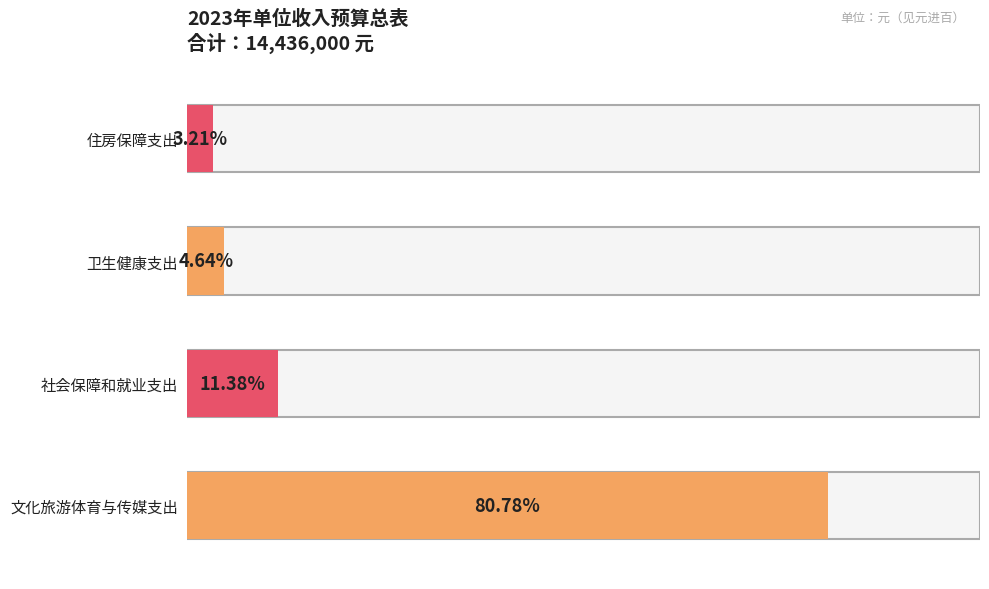

Rank the categories by value from highest to lowest.

文化旅游体育与传媒支出, 社会保障和就业支出, 卫生健康支出, 住房保障支出